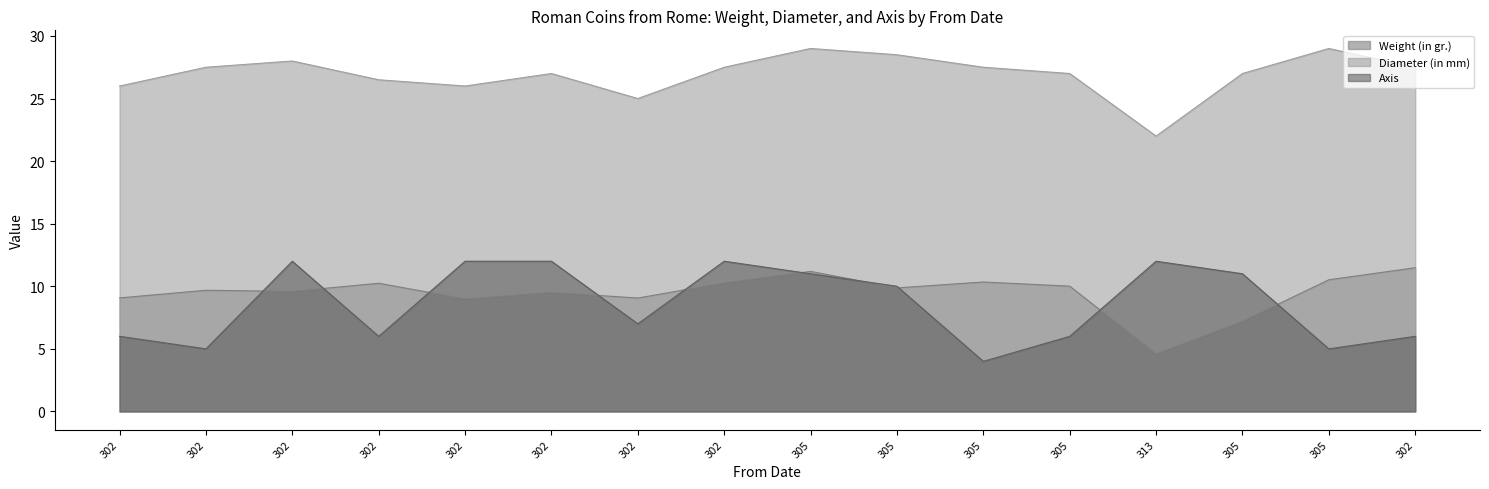

At which category does Axis reach its first local valley?

302